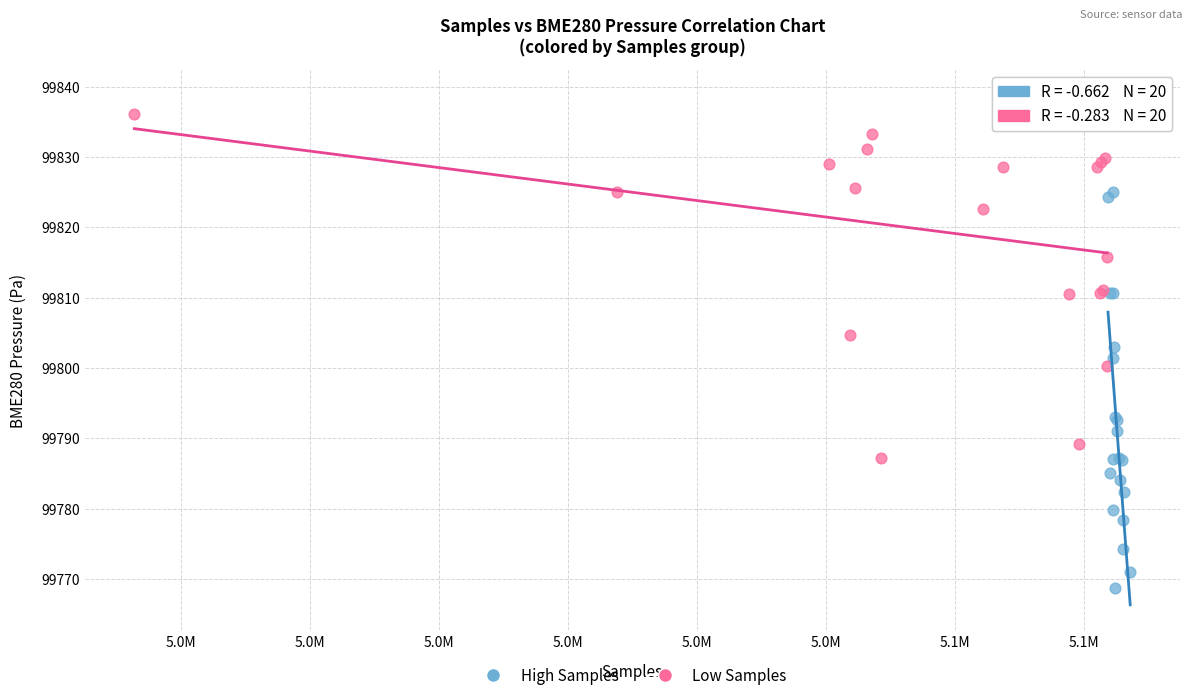

What are all the series names shown in the legend?

High Samples, Low Samples